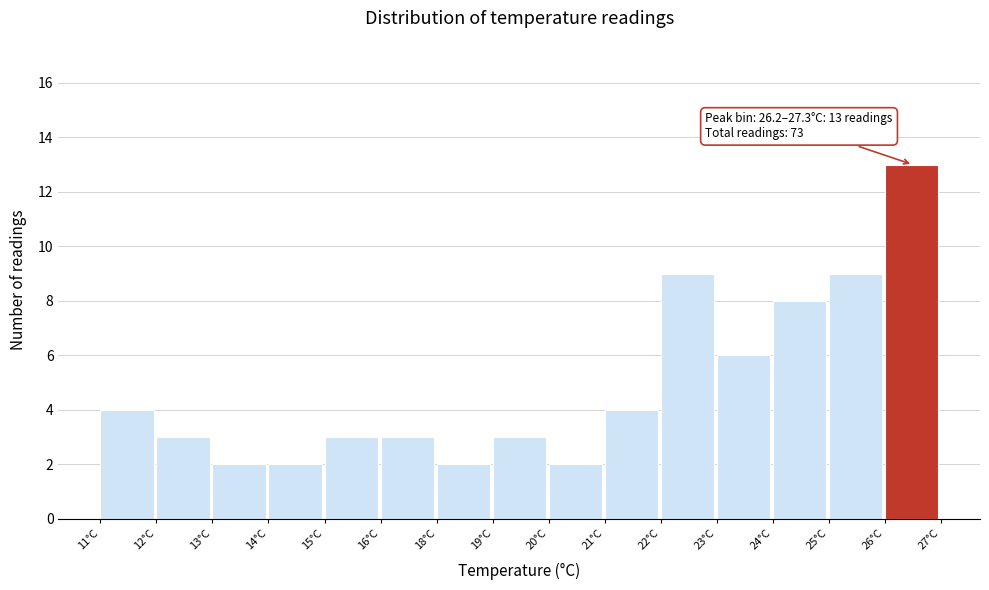

Reading left to right, transcribe all the data shown in this chart.

4	3	2	2	3	3	2	3	2	4	9	6	8	9	13